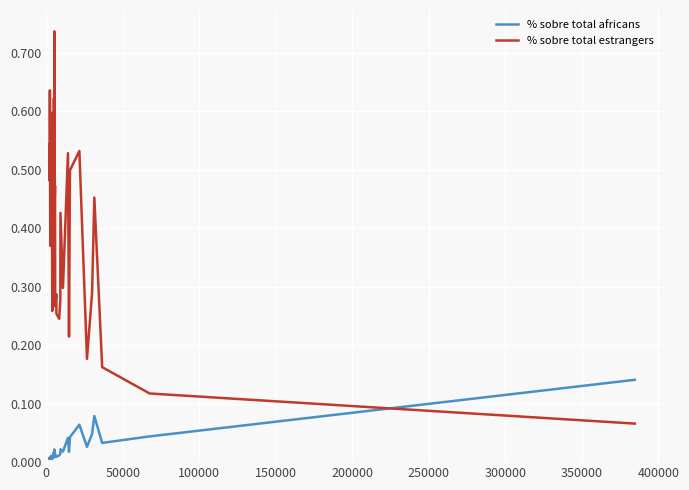

Rank the series by their average value, from highest to lowest.

% sobre total estrangers, % sobre total africans